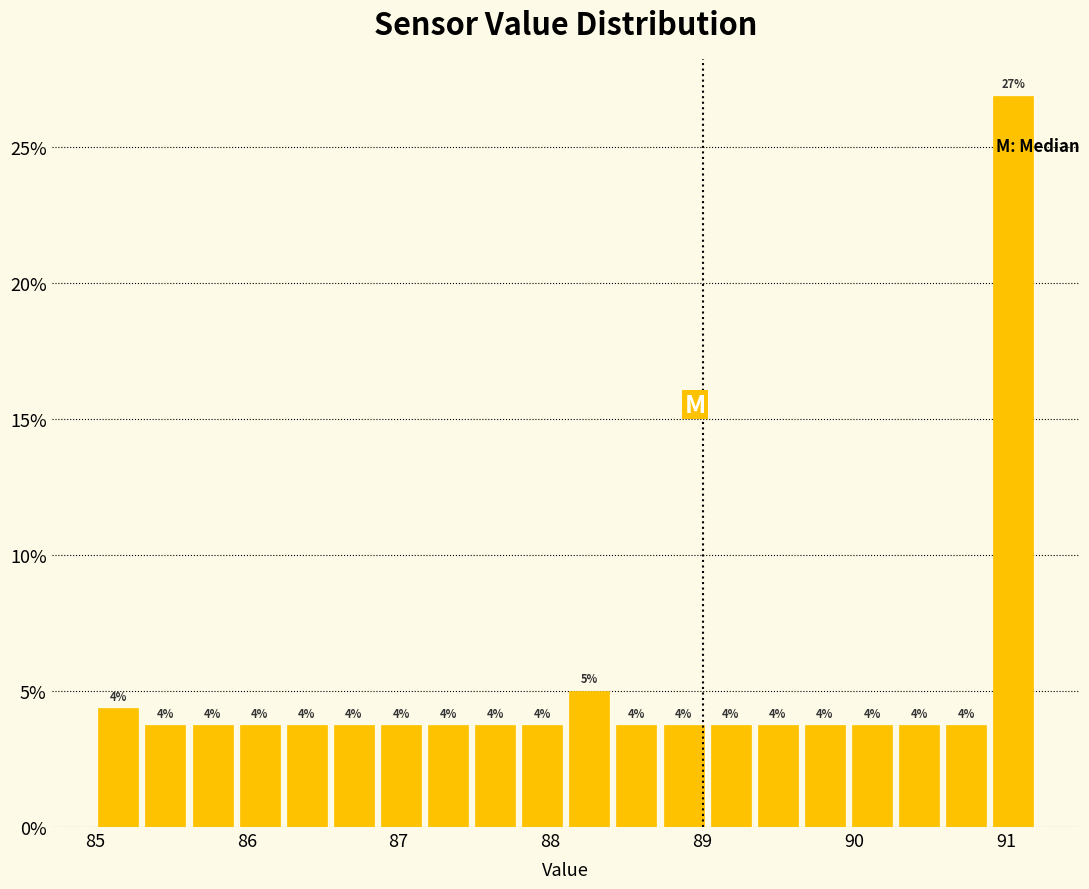

Read against the x-axis, roughly where is the centre of the tallest bar?

91.0